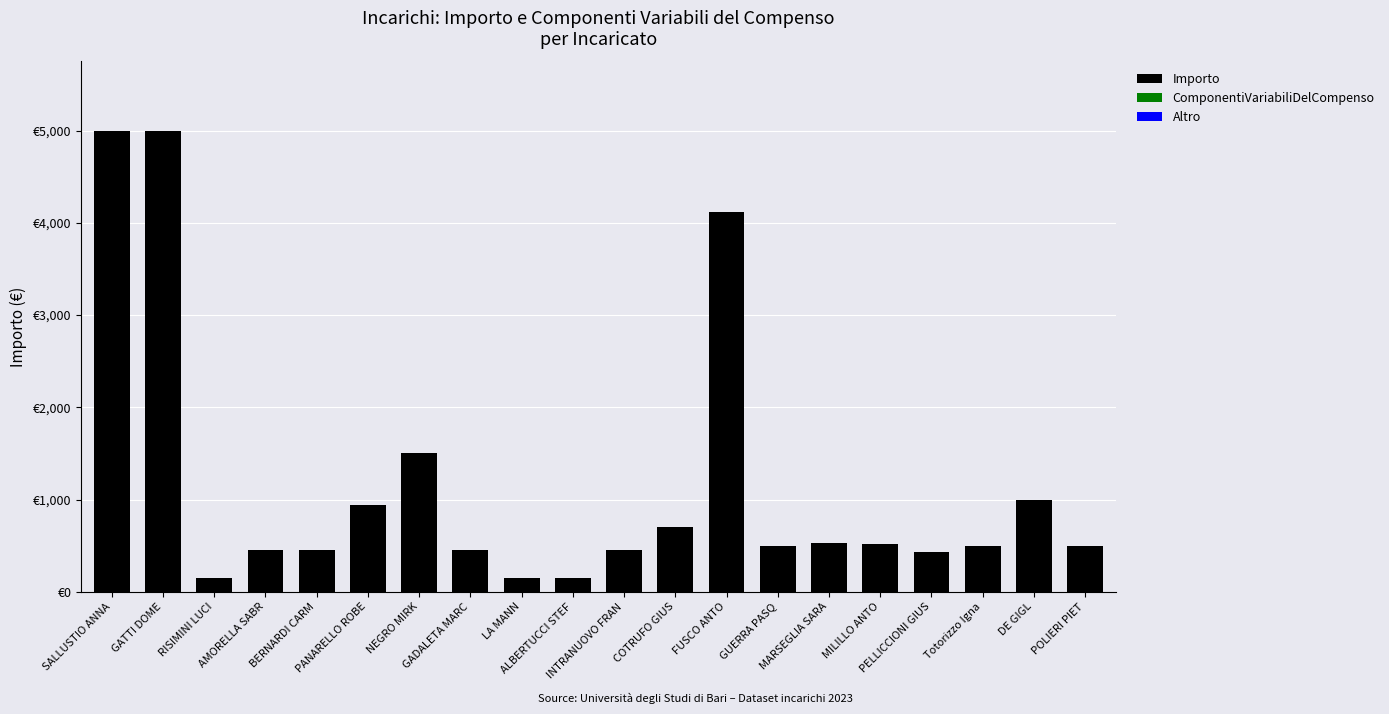

Are the bars horizontal?

No